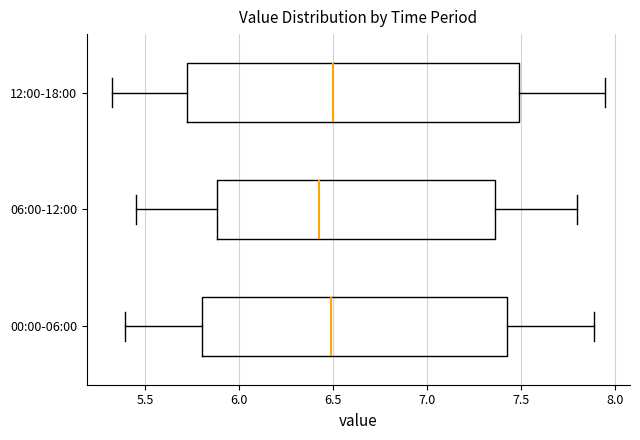

Where does the right whisker of the box for 06:00-12:00 end on the x-axis? The values are not printed on the chart, so give them approximately, as read against the axis.

7.80